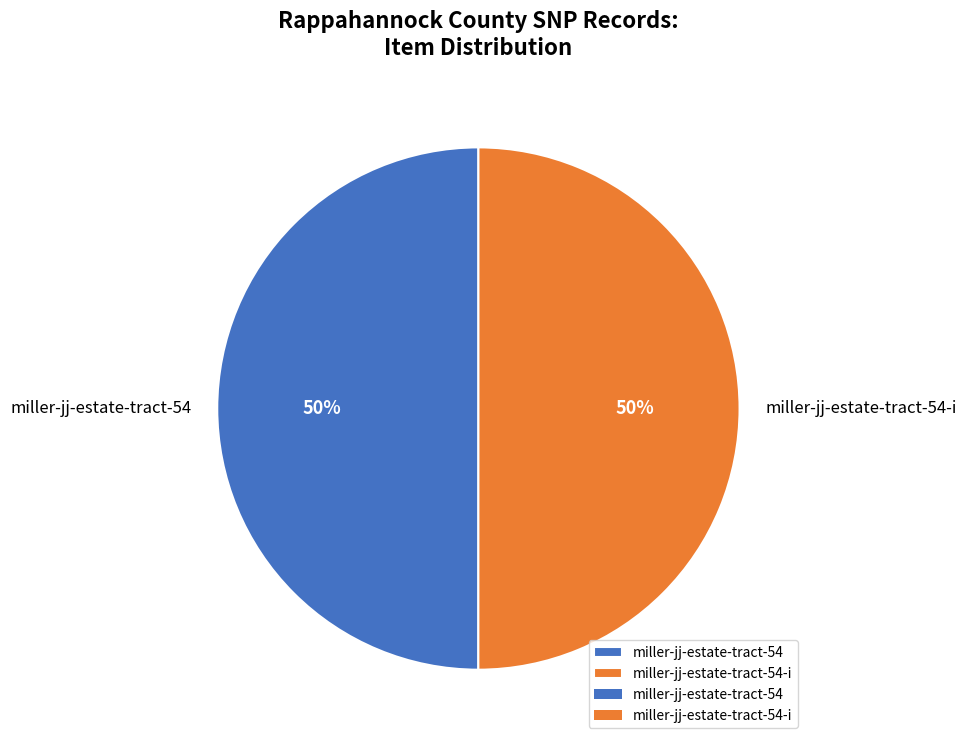

How many segments does this pie chart have?

2